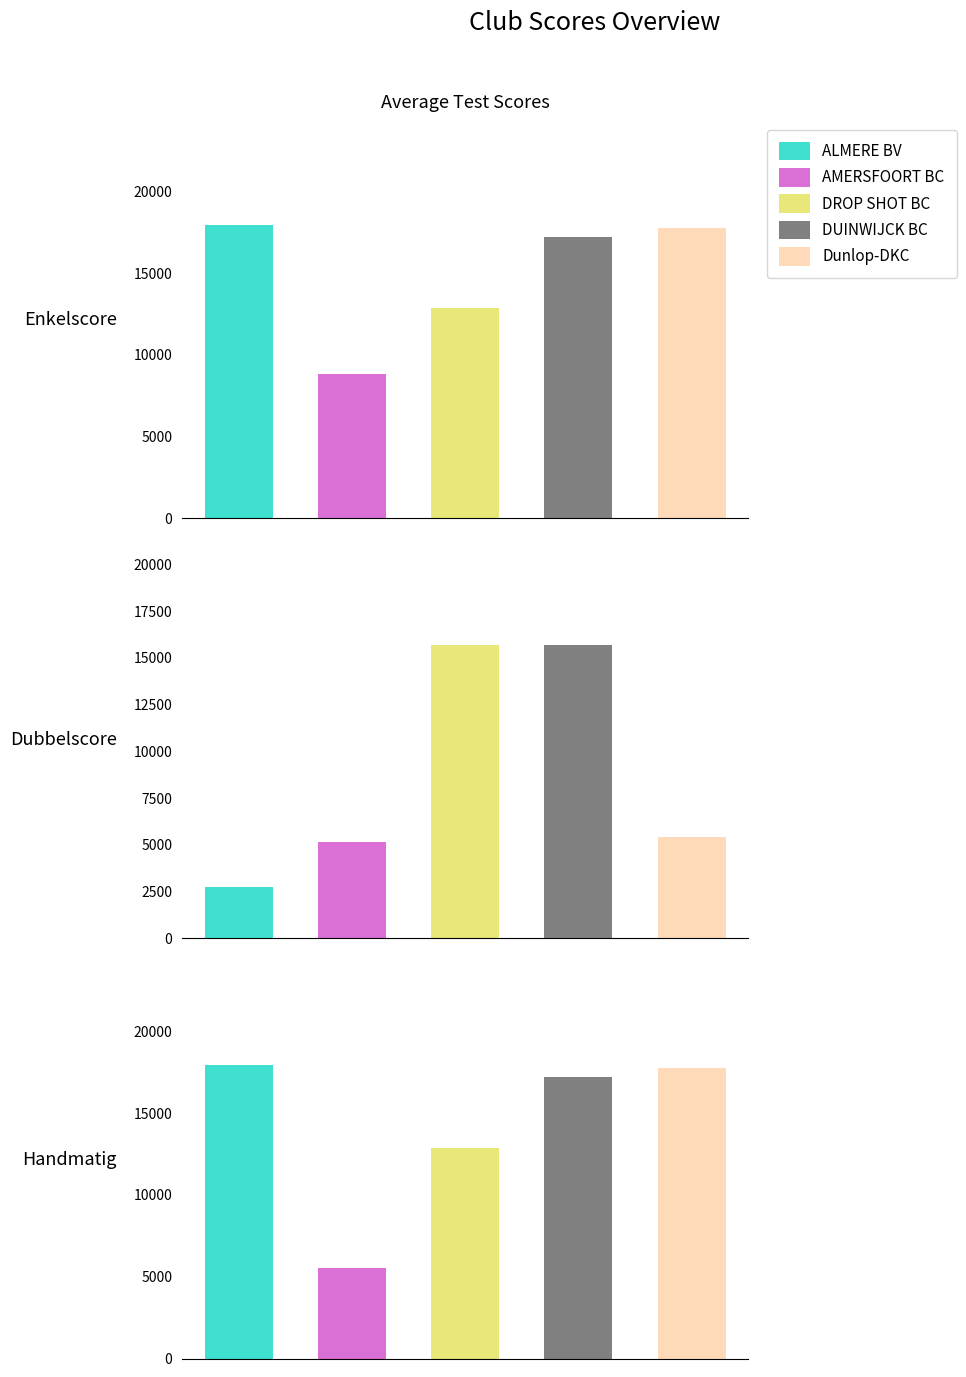

How many series are shown in this chart?

5